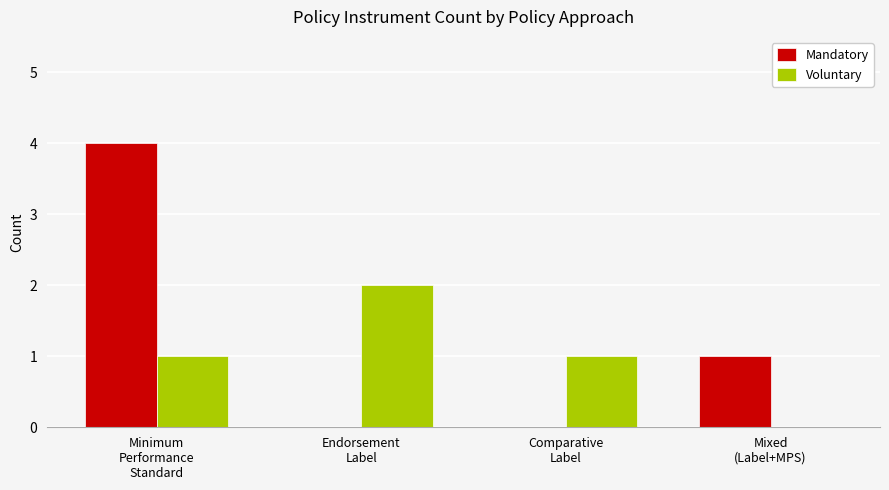

What is the sum of the Mandatory values at Endorsement
Label and Mixed
(Label+MPS)?

1